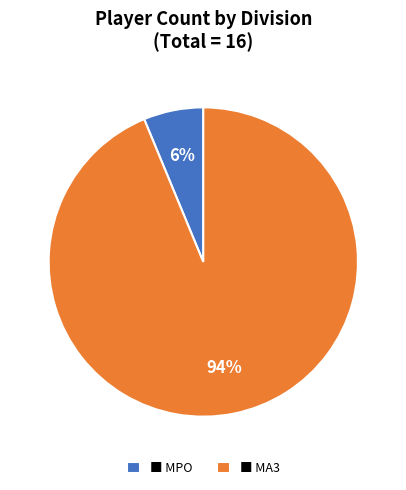

How many segments does this pie chart have?

2